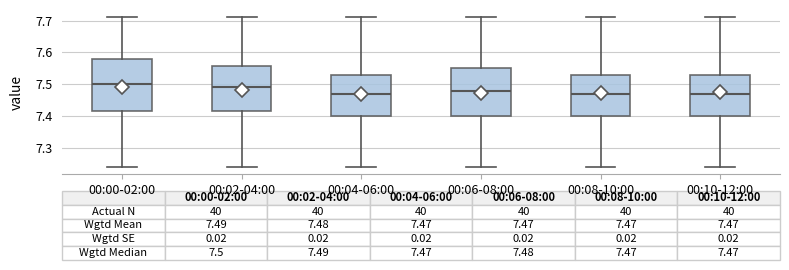

Which box is the tallest, from its lower edge to its upper edge?

00:00-02:00